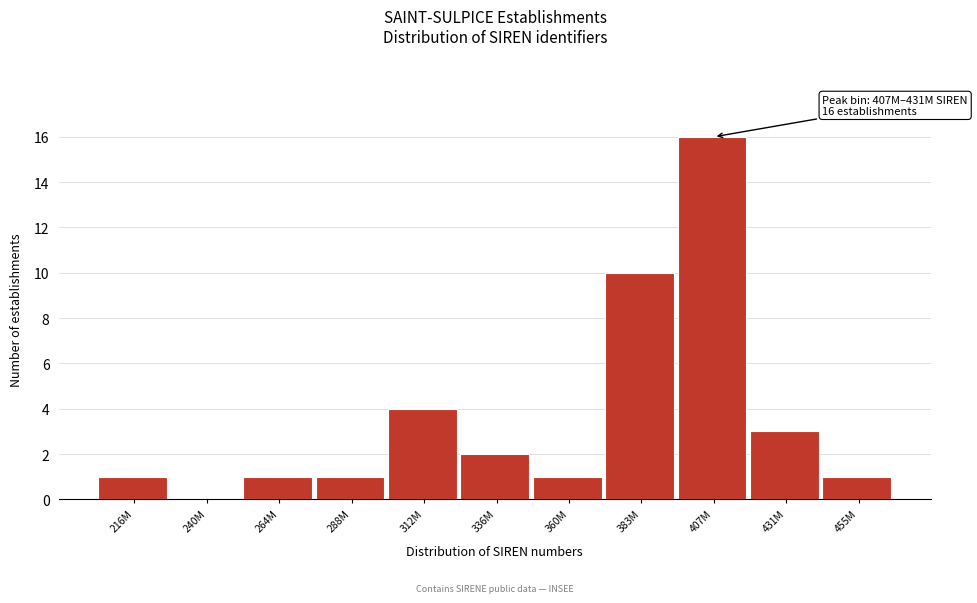

Reading left to right, what are all the values shown in this chart?

216M=1	240M=0	264M=1	288M=1	312M=4	336M=2	360M=1	383M=10	407M=16	431M=3	455M=1